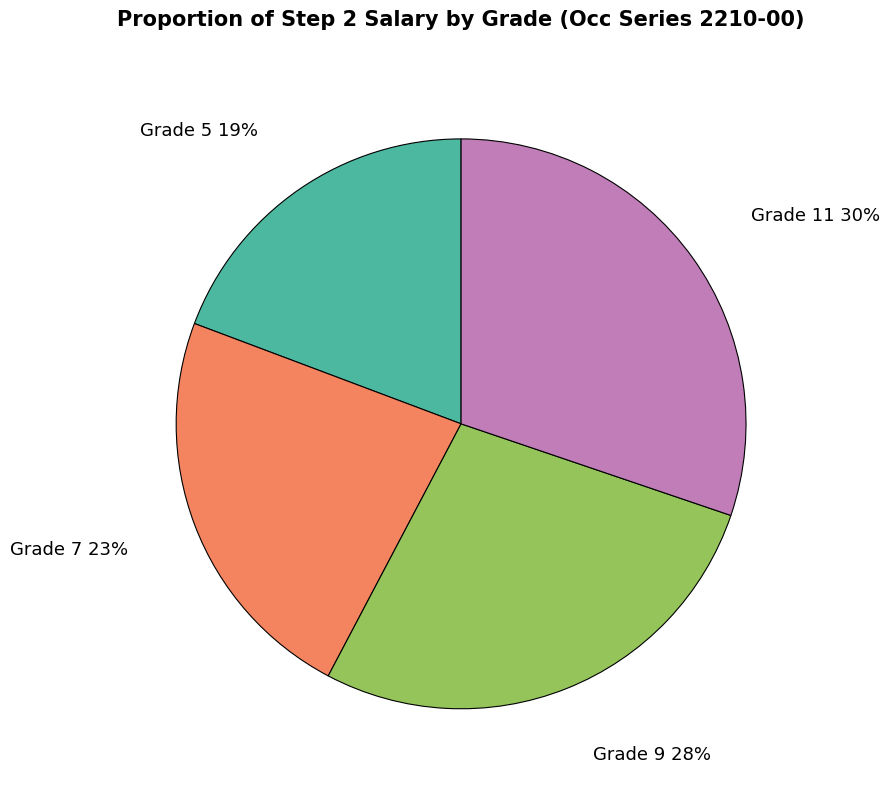

What percentage is the Grade 11 slice, to the nearest percent?

30%